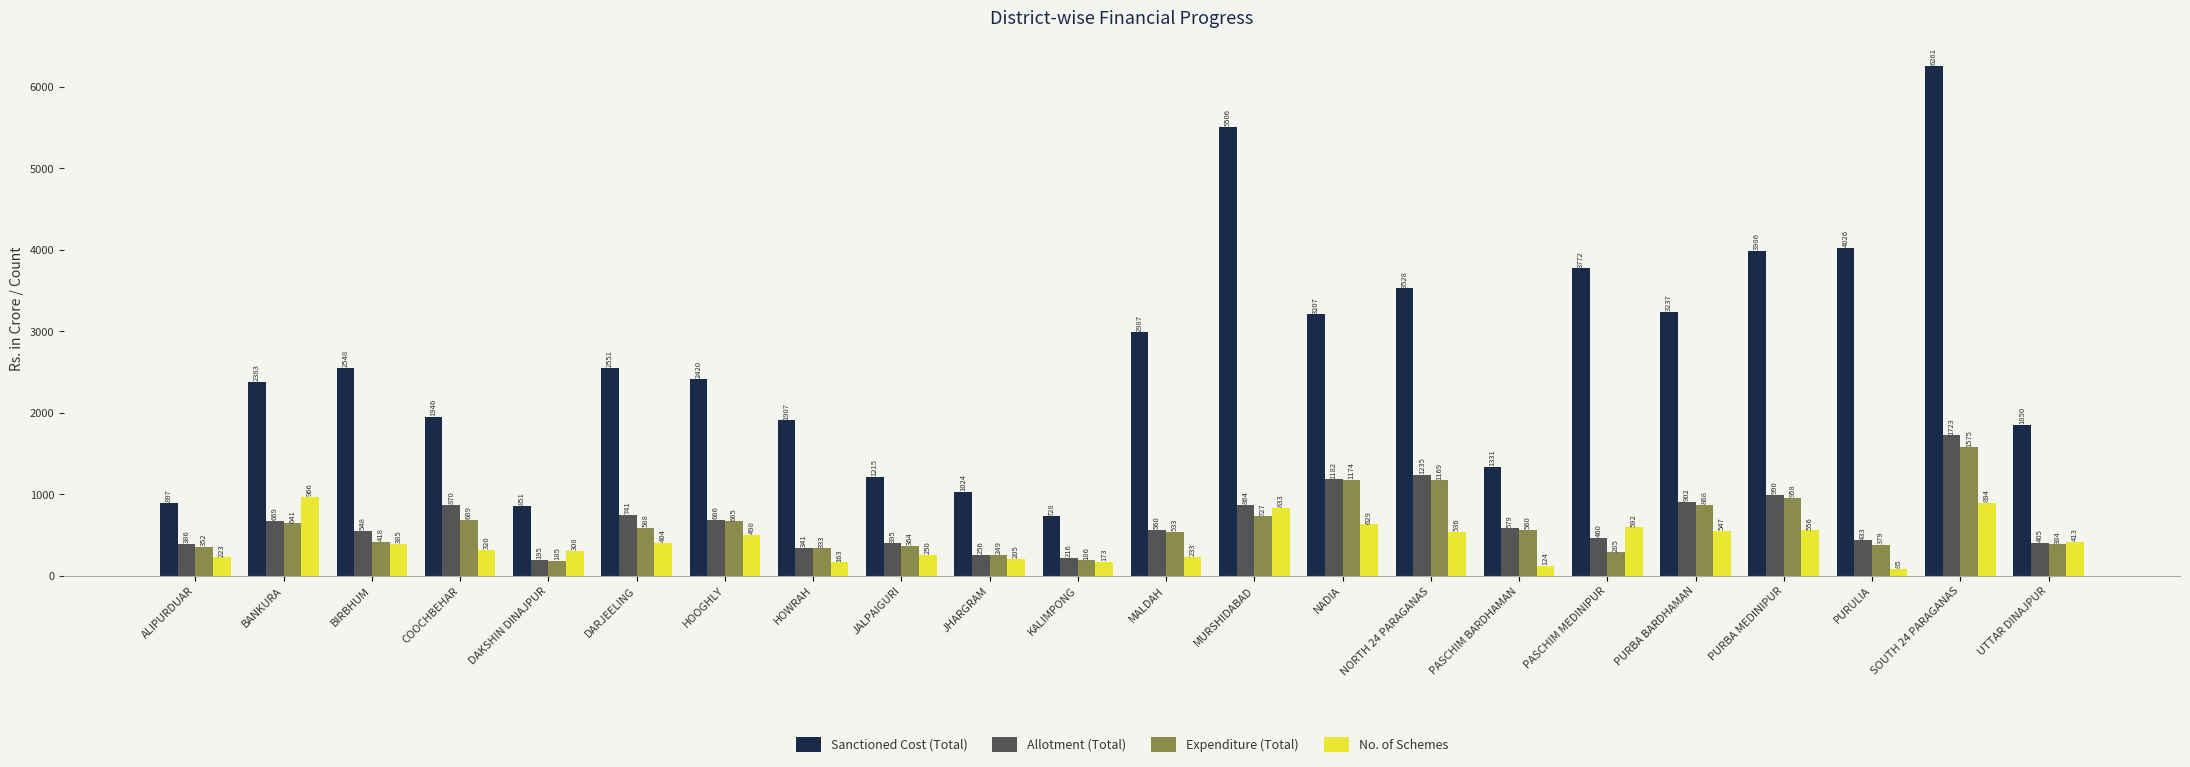

What is the total value across all series at PASCHIM MEDINIPUR?

5109.5